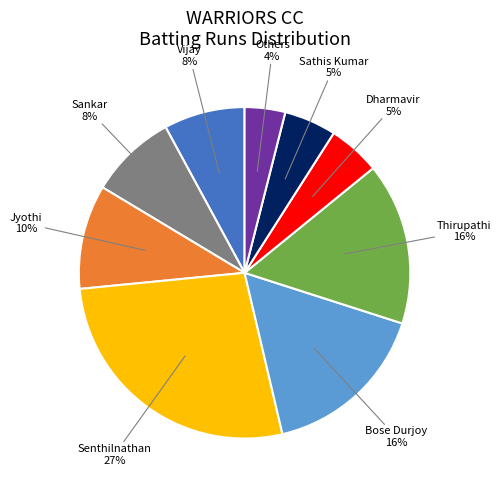

Is there any slice that represents more than half of the pie?

No